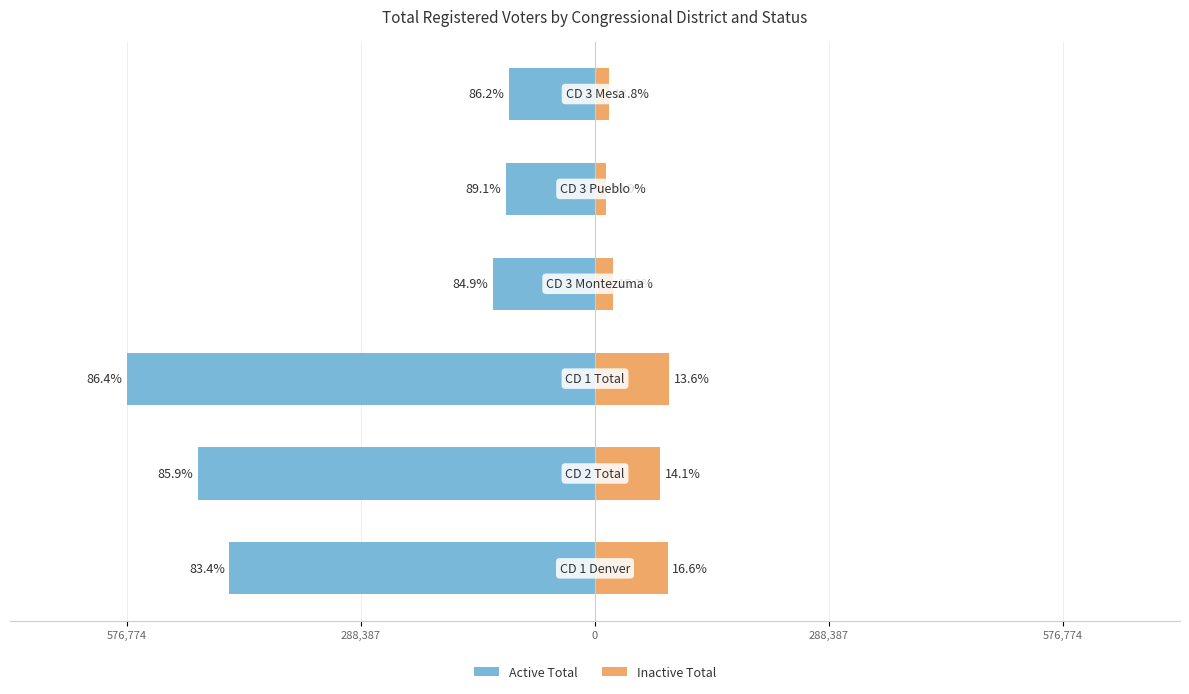

What are all the series names shown in the legend?

Active Total, Inactive Total